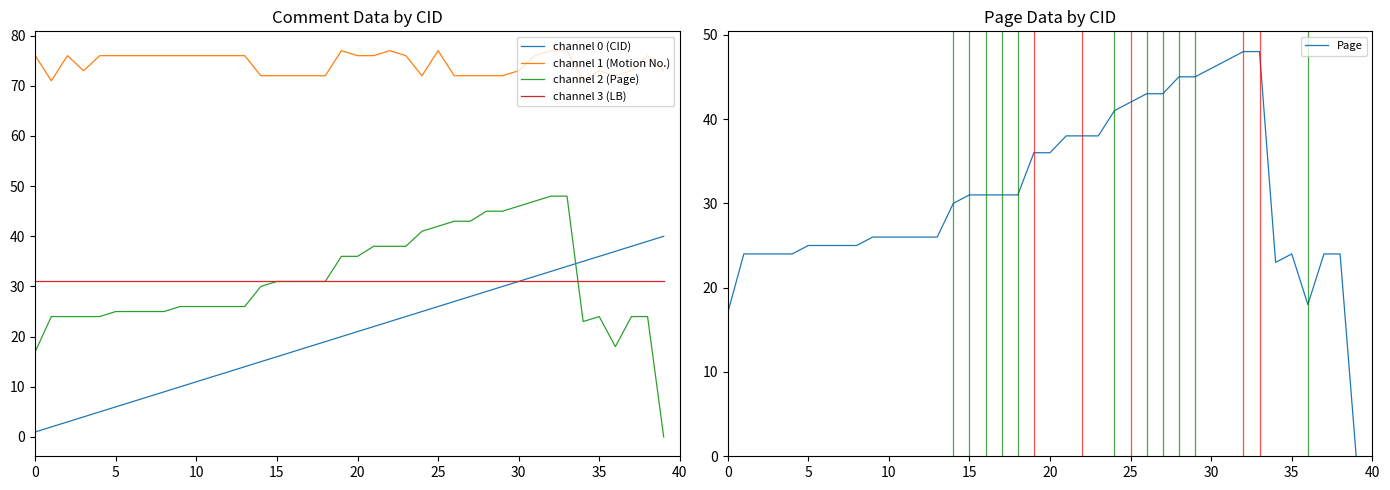

What is the label of the 9th point from the right?

31